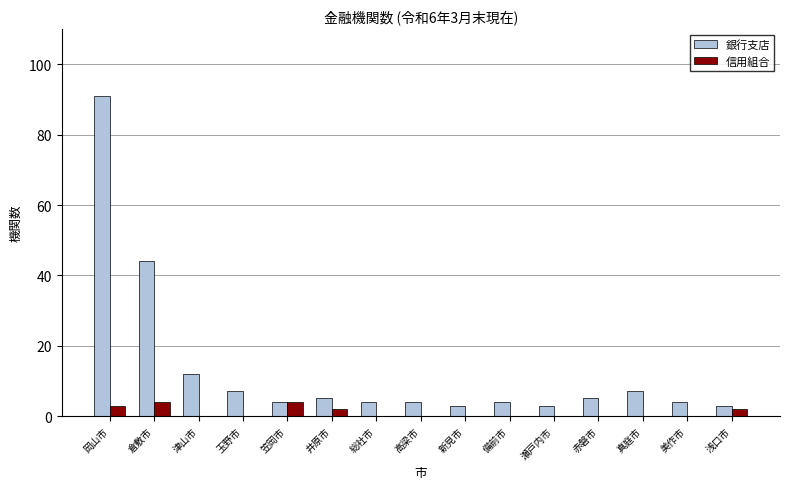

The 銀行支店 series shows 14 at 倉敷市. True or false?

False